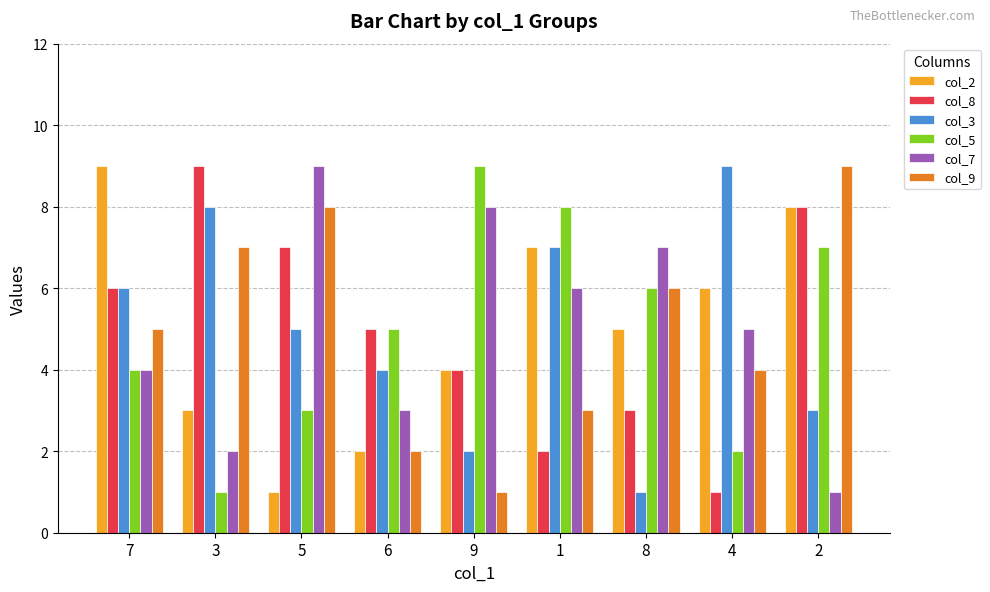

What is the label of the 2nd bar from the right?

4